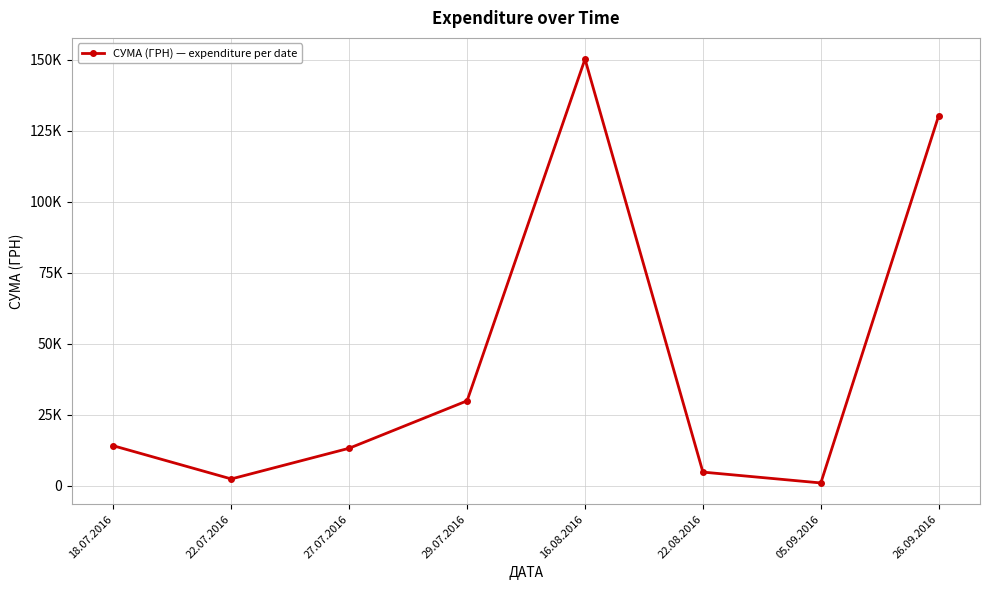

The value at 22.08.2016 is 4800.0. True or false?

True